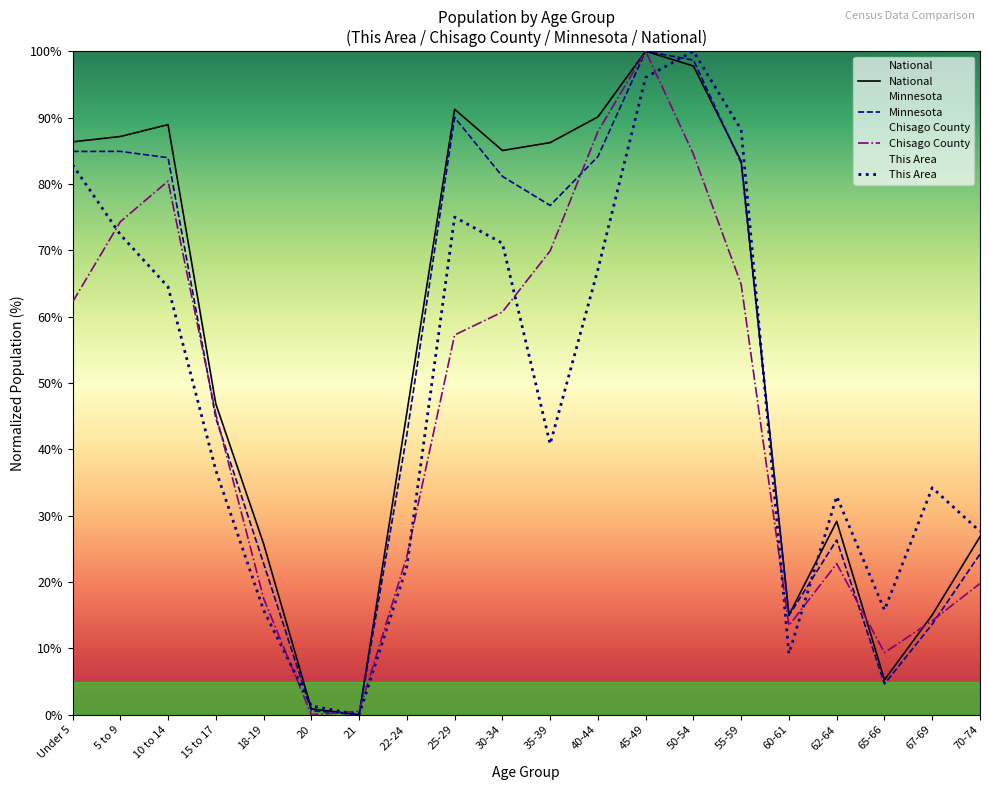

Which series has the largest total across all categories?

National